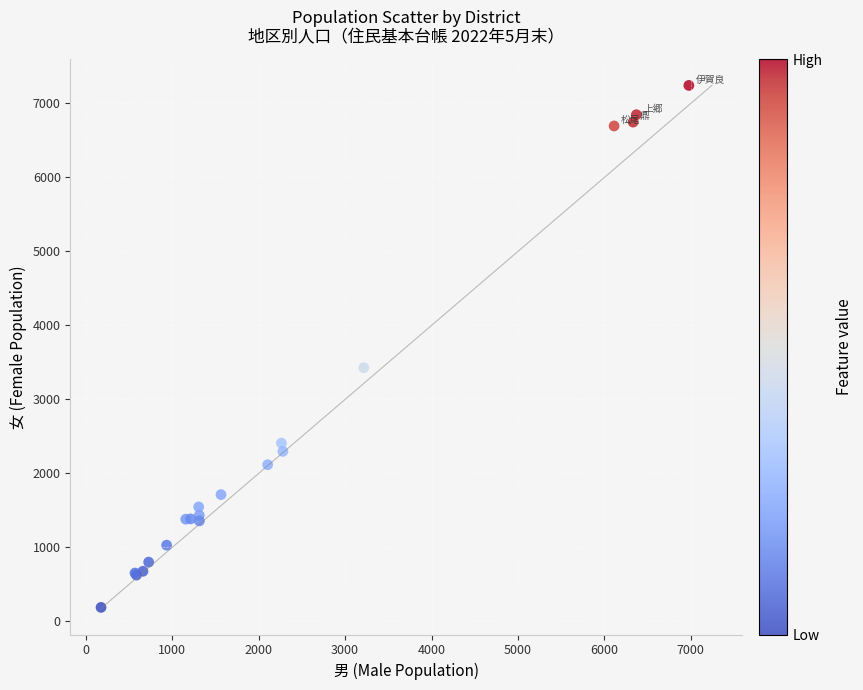

What Y value in the scatter plot is closest to 3716?

3428